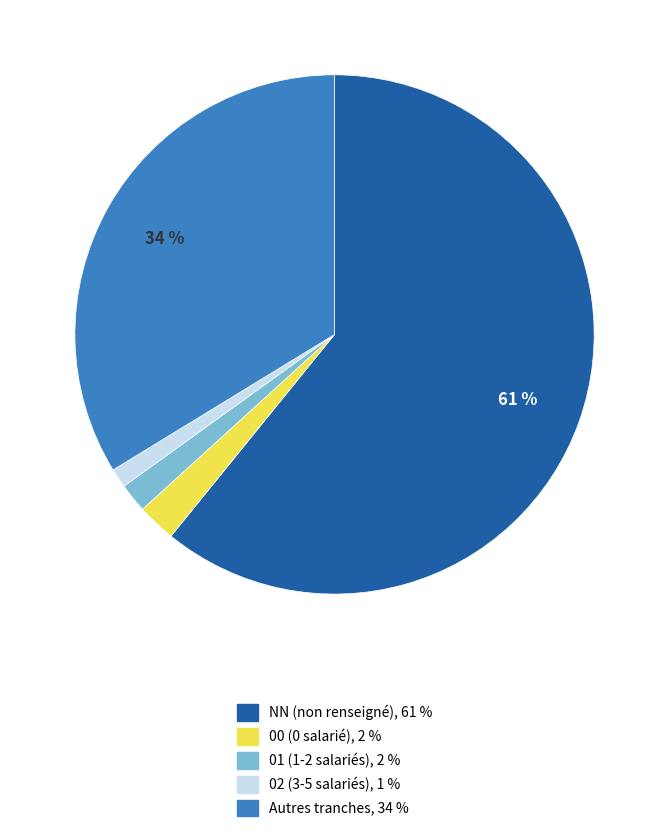

To the nearest percent, what is the difference between the largest and smallest slice percentages?

60%